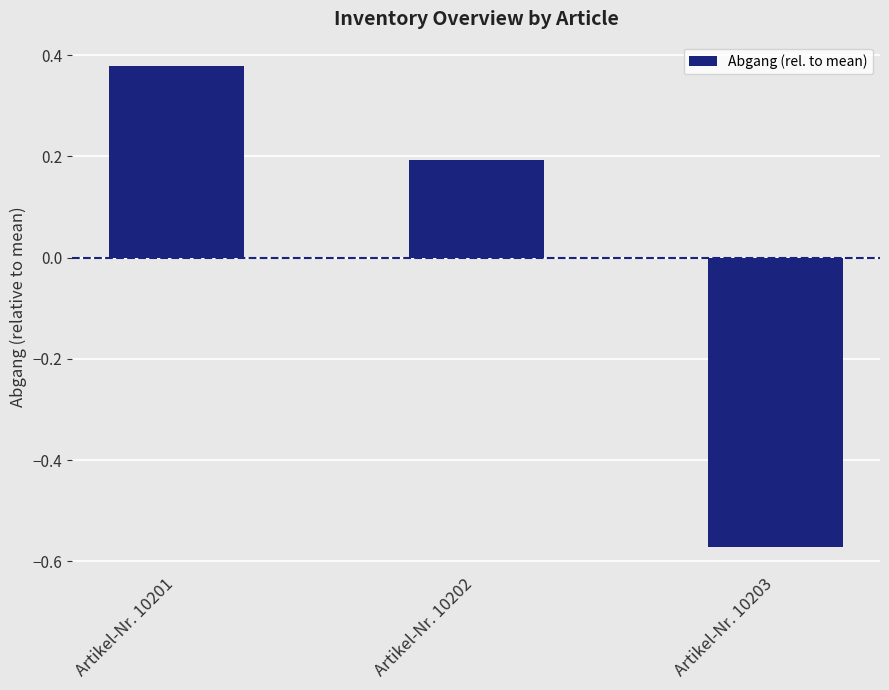

Are the bars grouped side by side (vs. stacked)?

No